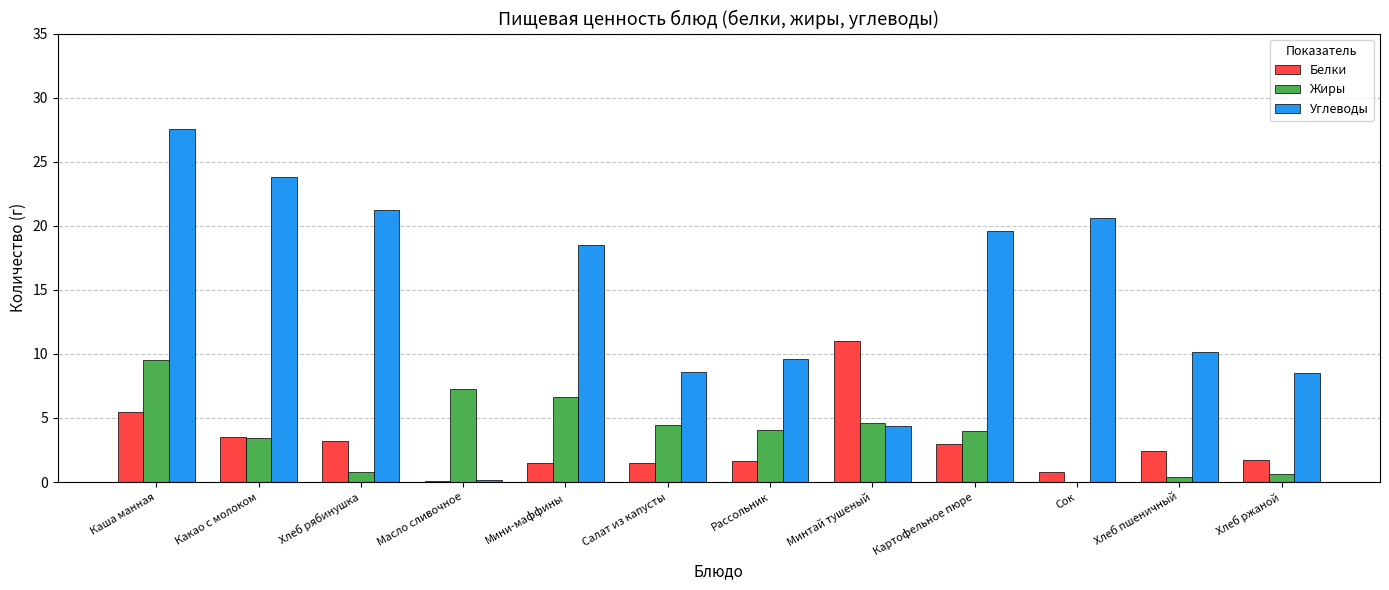

What is the greatest value displayed?

27.5